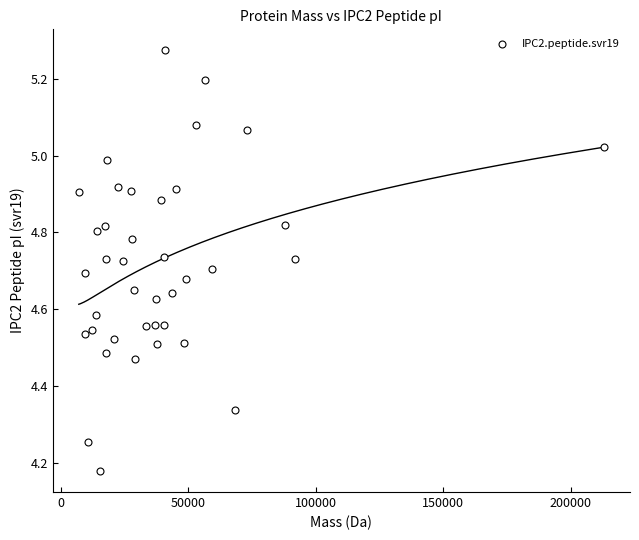

What is the range of Y values (max minus min)?

1.1